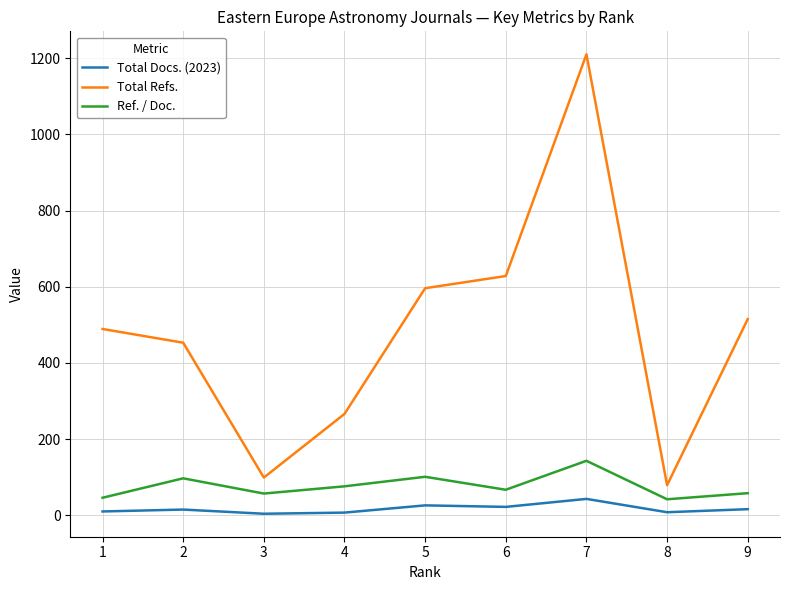

Does the chart have visible grid lines?

Yes